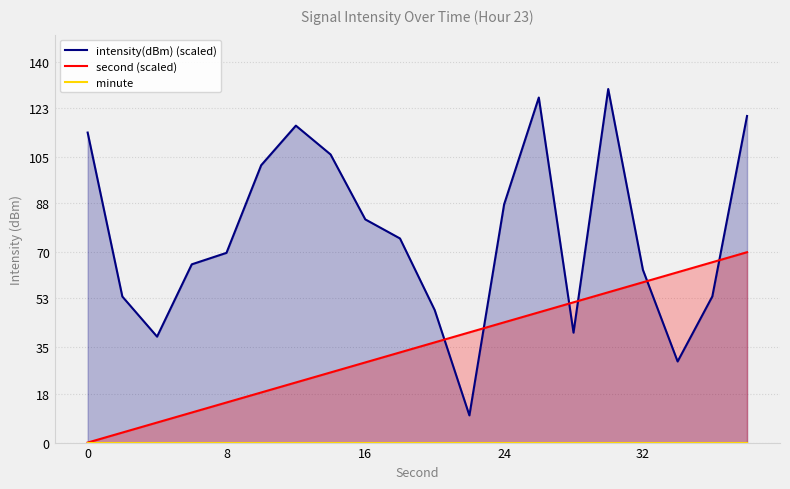

What is the total value across all series at 15?

185.3